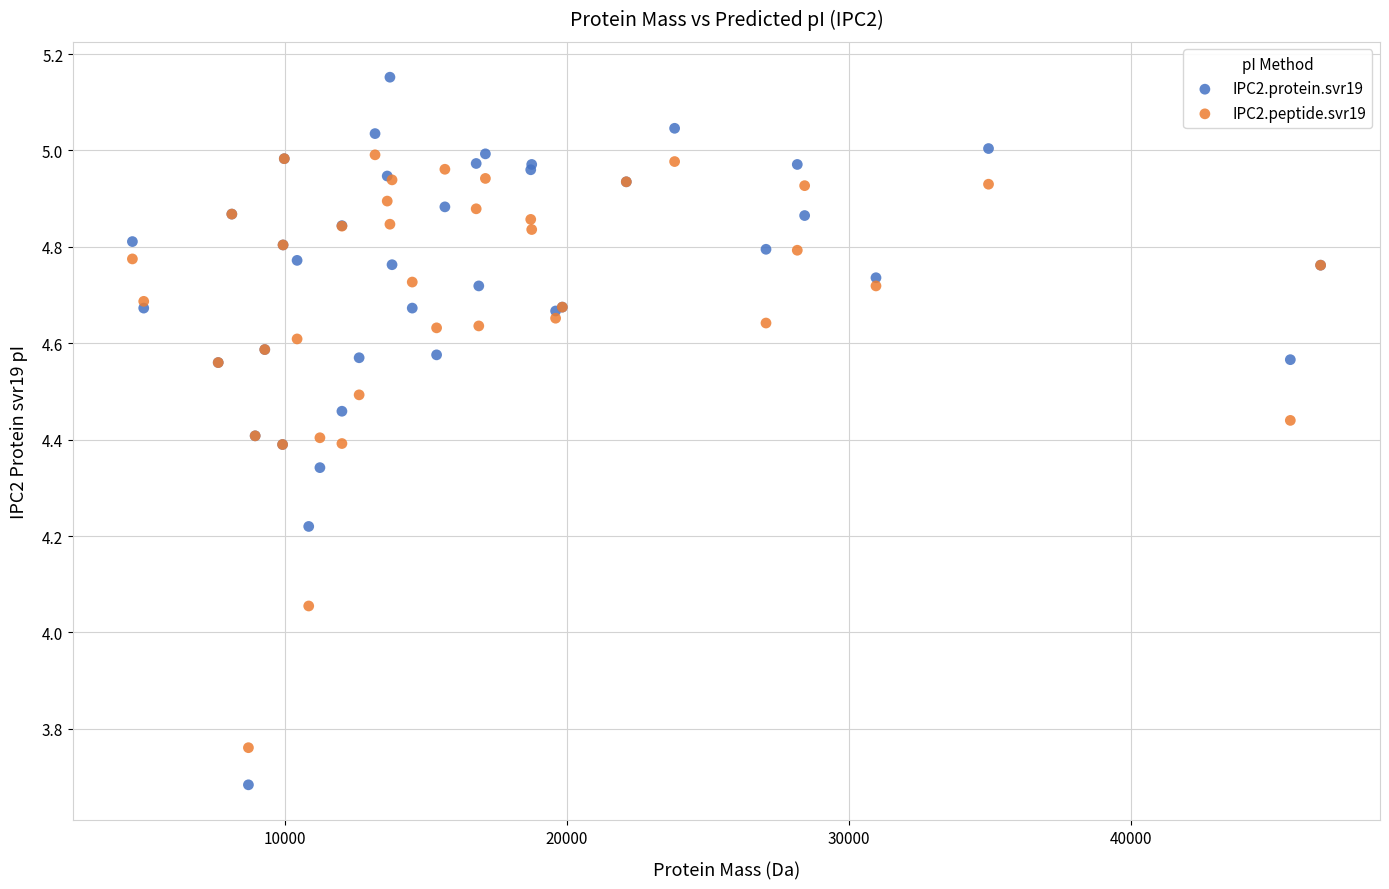

Which series contains the lowest Y value?

IPC2.protein.svr19